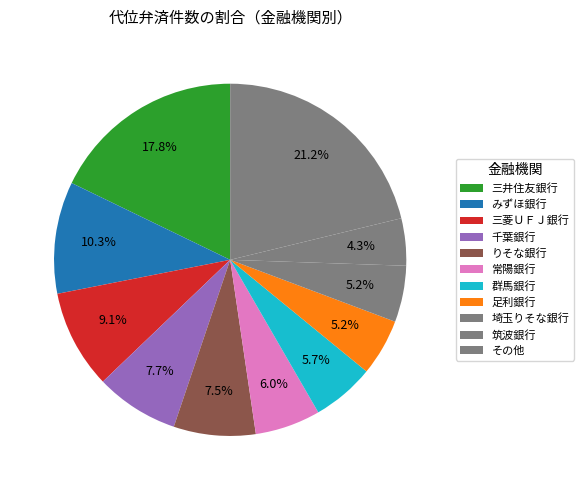

How many segments does this pie chart have?

11